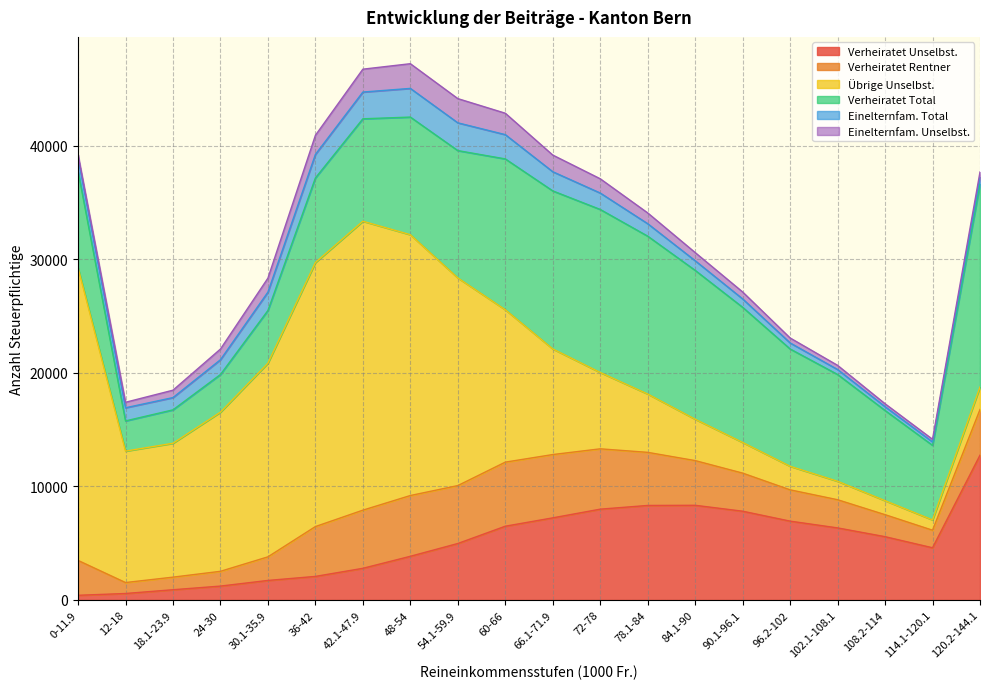

Which series has the largest total across all categories?

Übrige Unselbst.